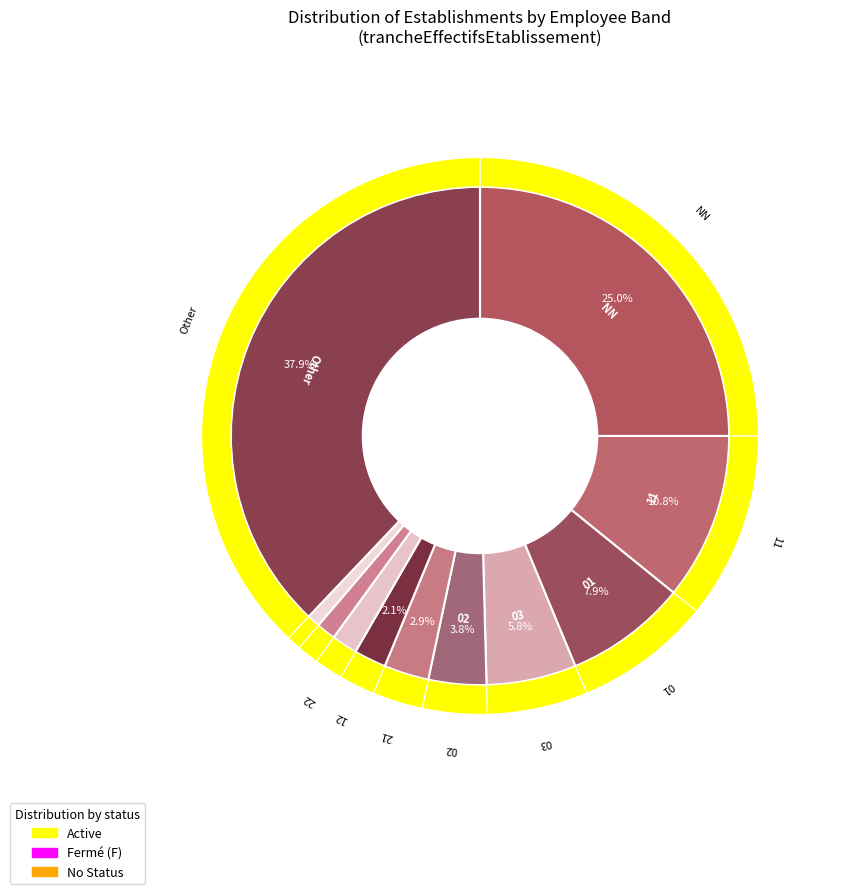

To the nearest percent, what is the difference between the largest and smallest slice percentages?

37%